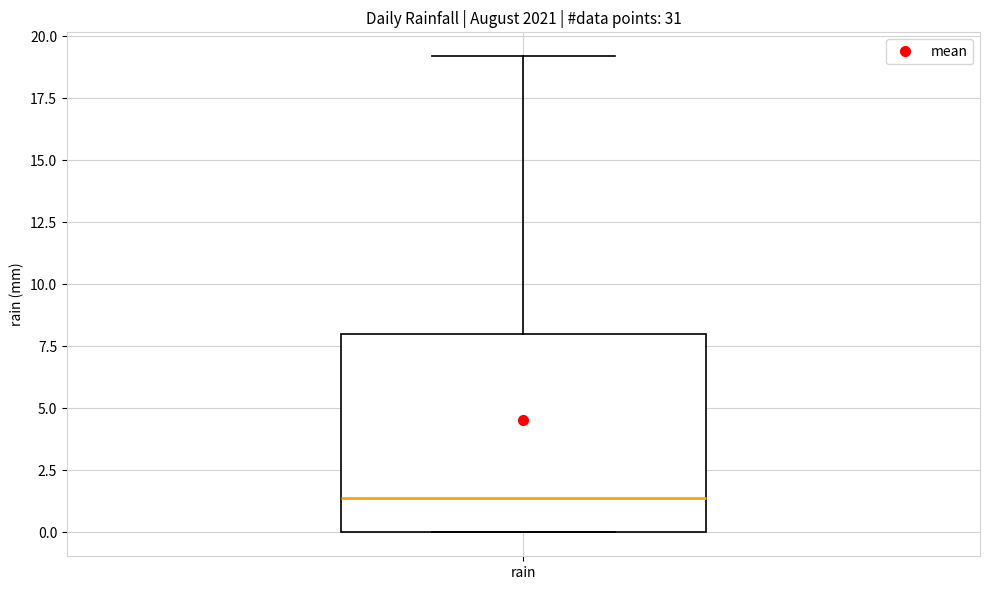

Where does the median line of the box for rain sit on the y-axis? The values are not printed on the chart, so give them approximately, as read against the axis.

1.5